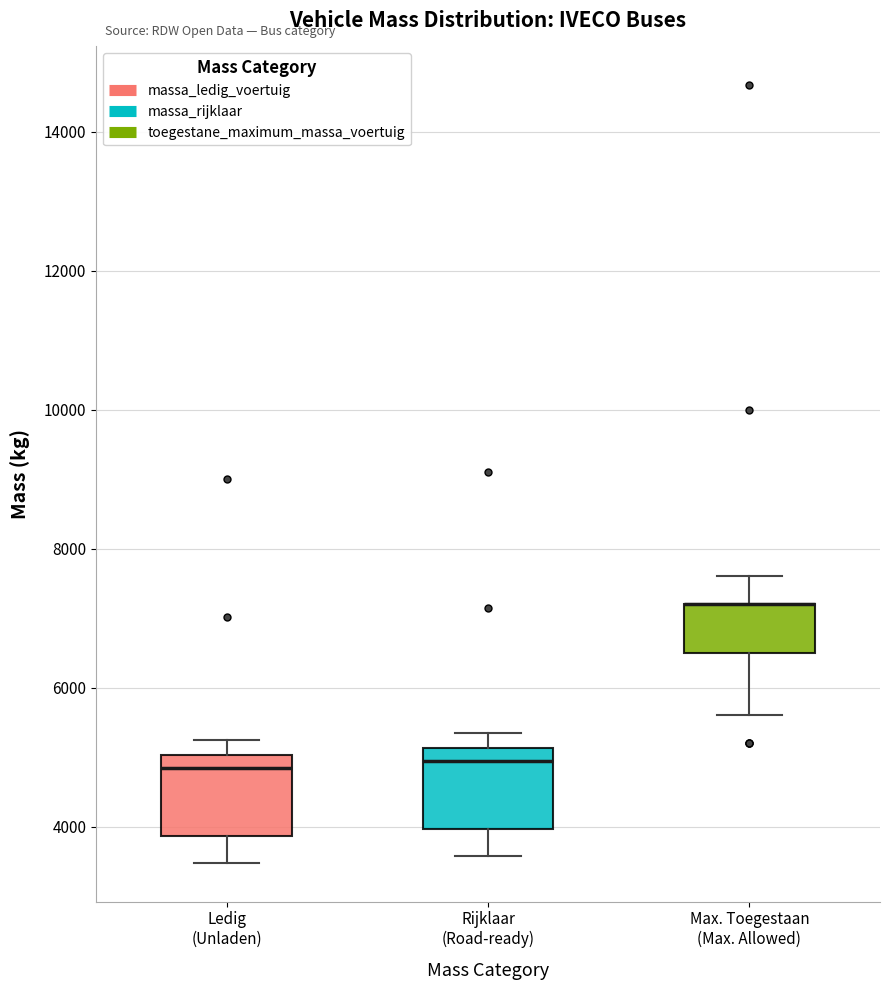

Where does the median line of the box for Ledig (Unladen) sit on the y-axis? The values are not printed on the chart, so give them approximately, as read against the axis.

4800